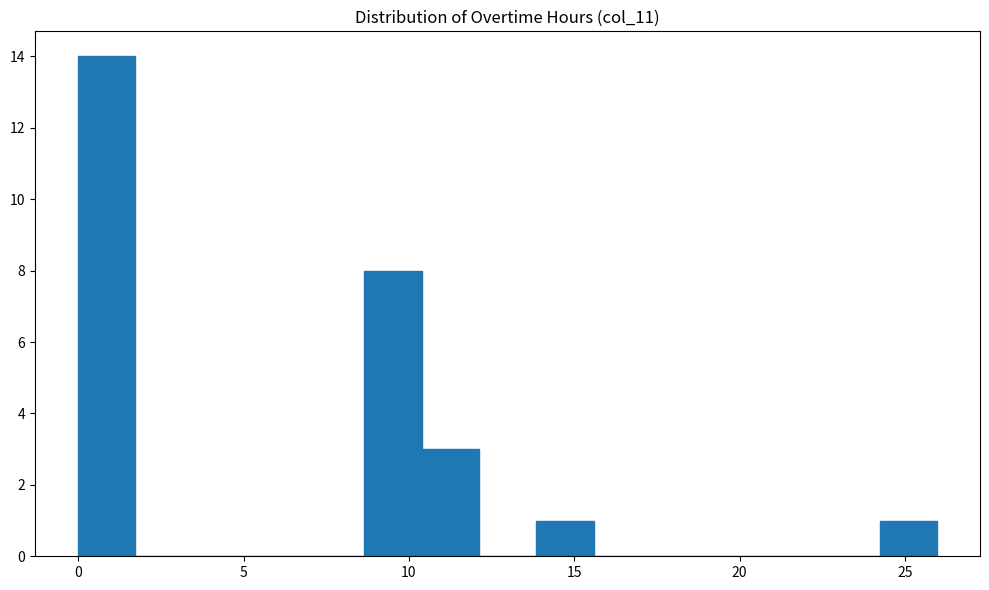

Read against the x-axis, roughly where is the centre of the tallest bar?

1.0